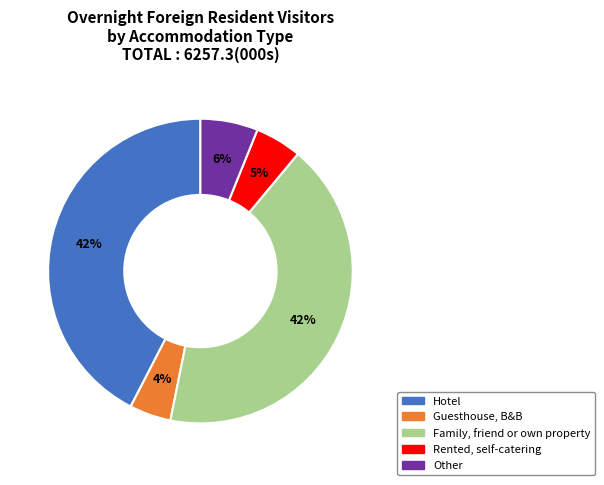

To the nearest percent, what portion does Family, friend or own property represent?

42%